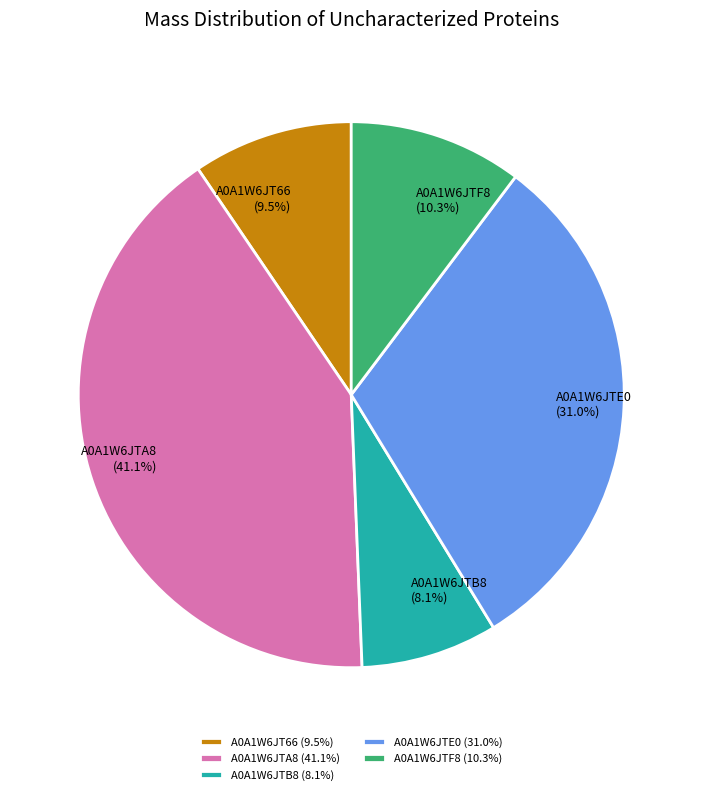

Which has a higher value, A0A1W6JTE0 or A0A1W6JTF8?

A0A1W6JTE0